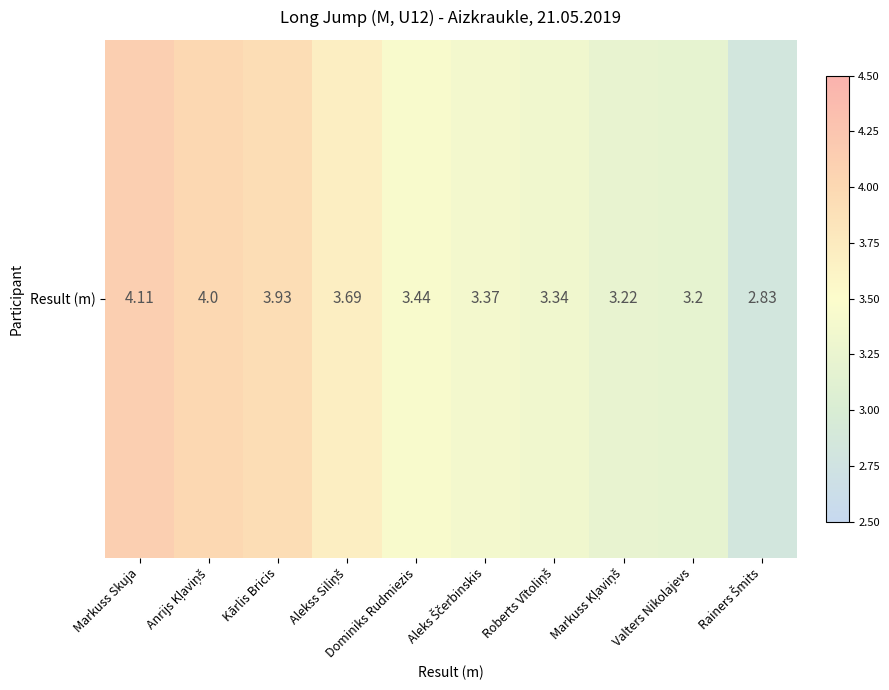

How many values are below 3?

1